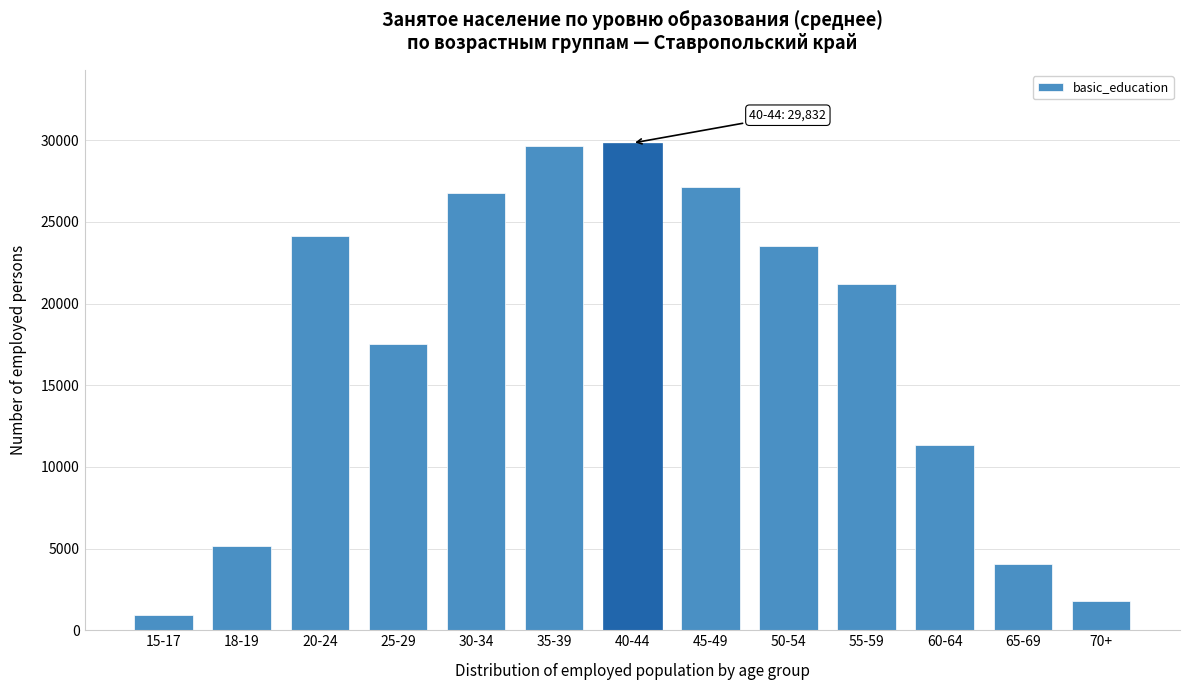

Reading left to right, list all the values displayed in this chart.

15-17=906	18-19=5185	20-24=24116	25-29=17507	30-34=26758	35-39=29666	40-44=29832	45-49=27155	50-54=23502	55-59=21204	60-64=11358	65-69=4087	70+=1804